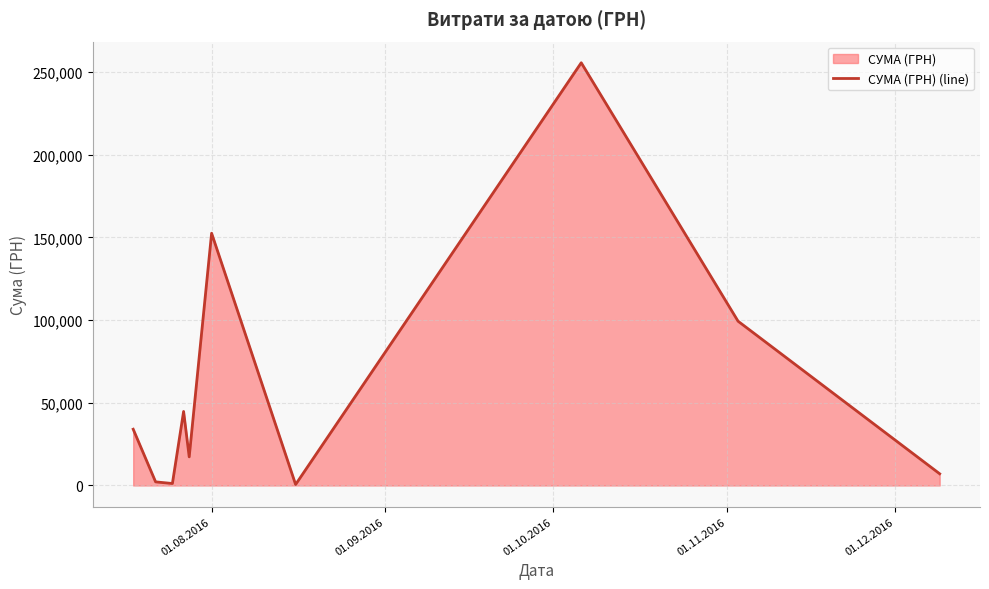

What is the greatest value displayed?

255550.2